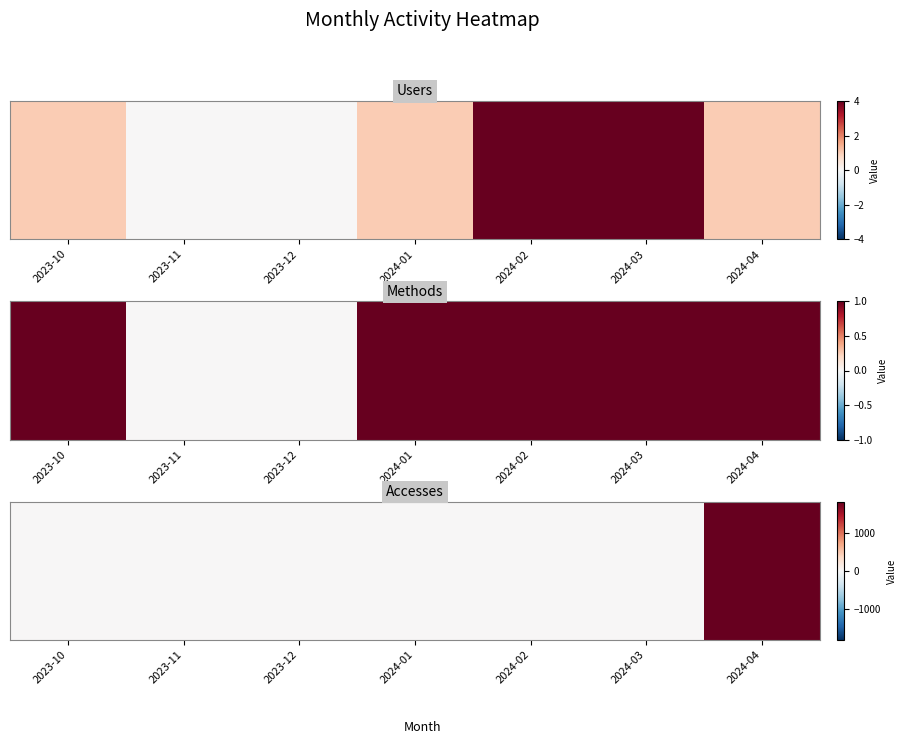

What is the difference between the values at 2024-04 and 2024-01?

1820